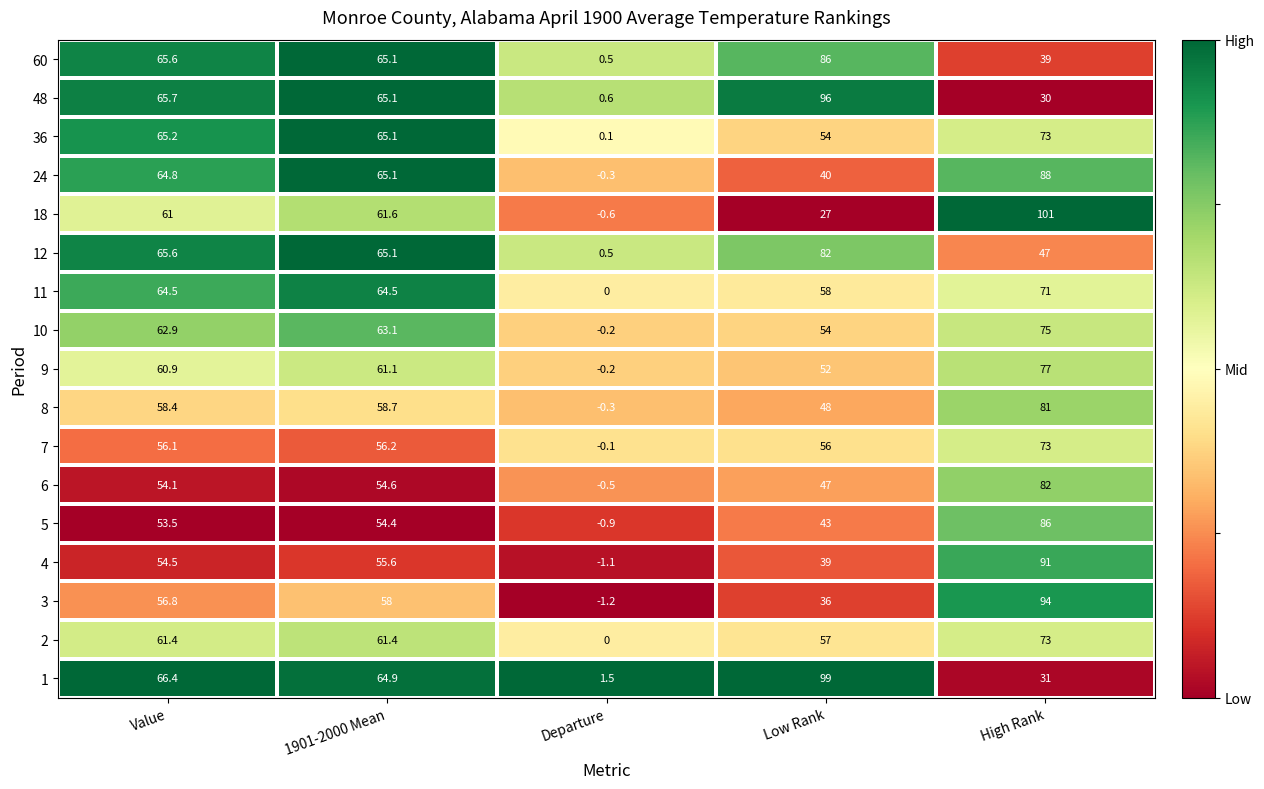

What is the spread (max minus min) of values at 1901-2000 Mean?

10.7